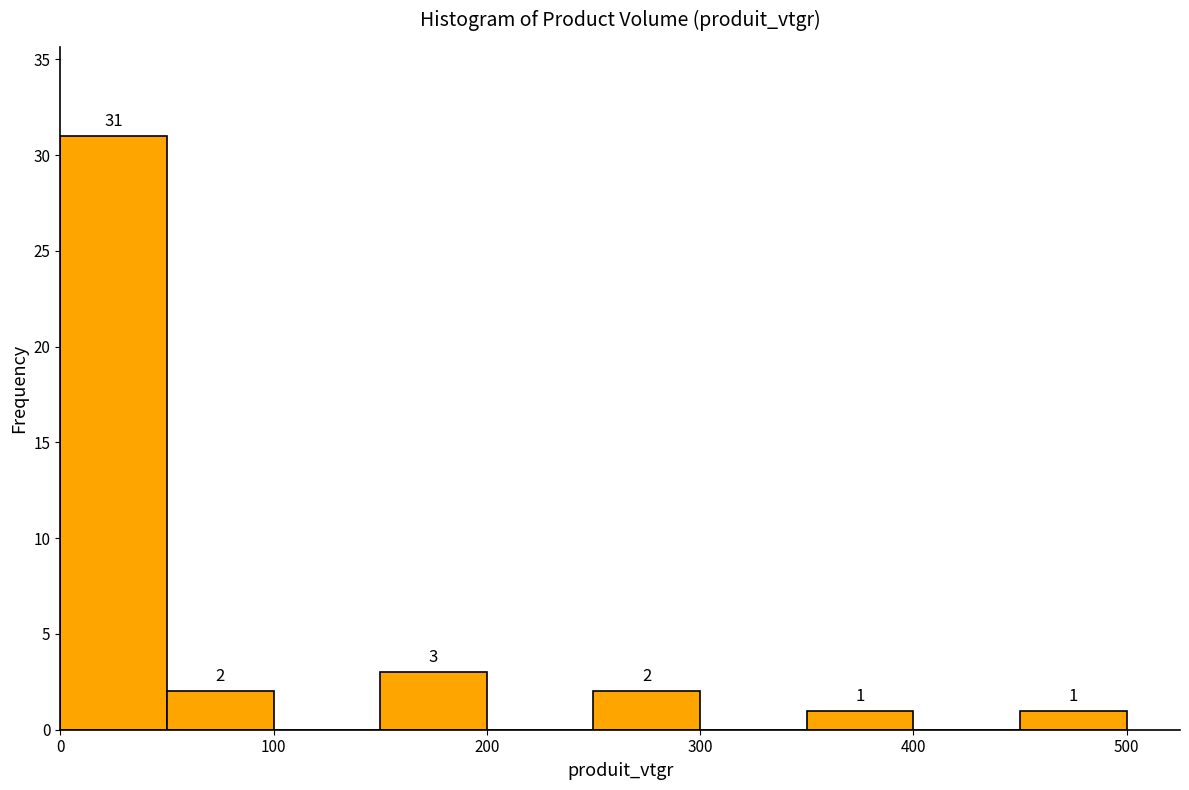

Which range on the x-axis has the tallest bar?

0 to 50